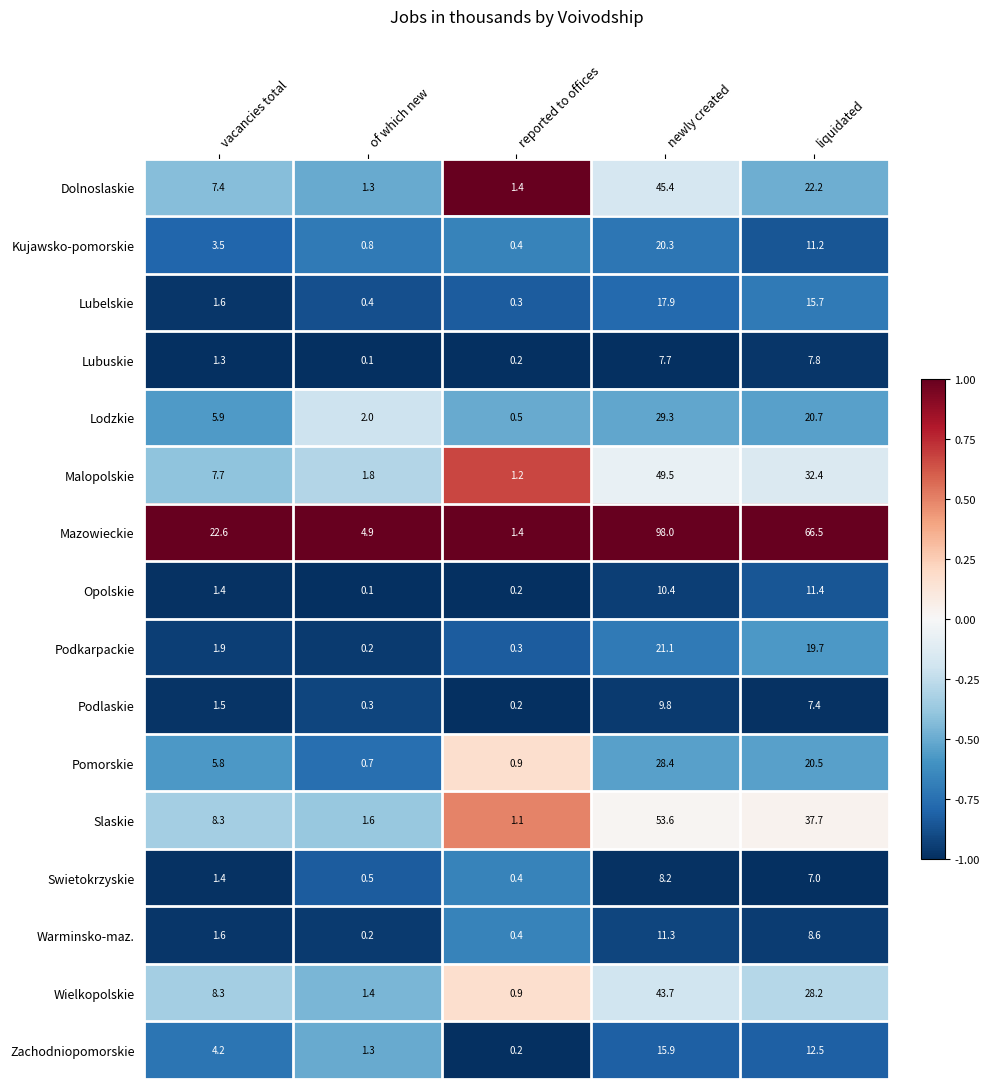

Which series has the largest range (max minus min)?

Mazowieckie